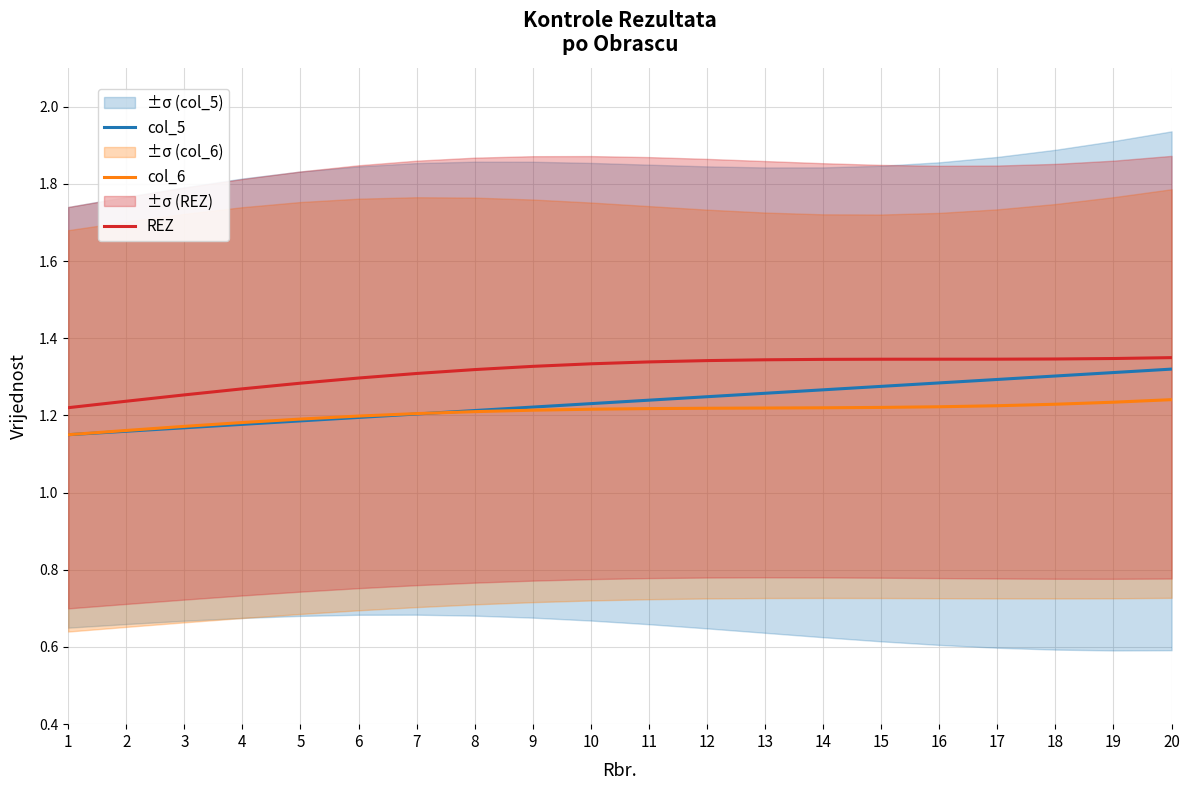

At how many categories does at least one series exceed 1?

20